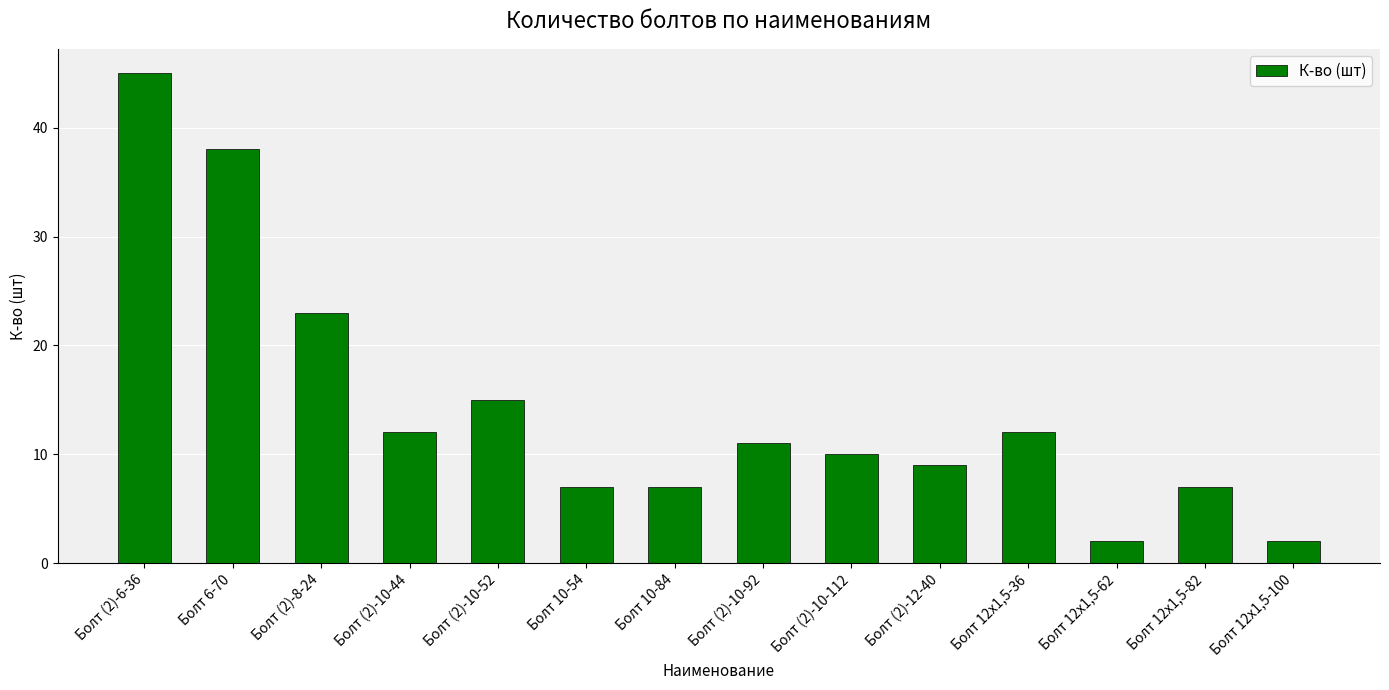

What is the maximum value shown in the chart?

45